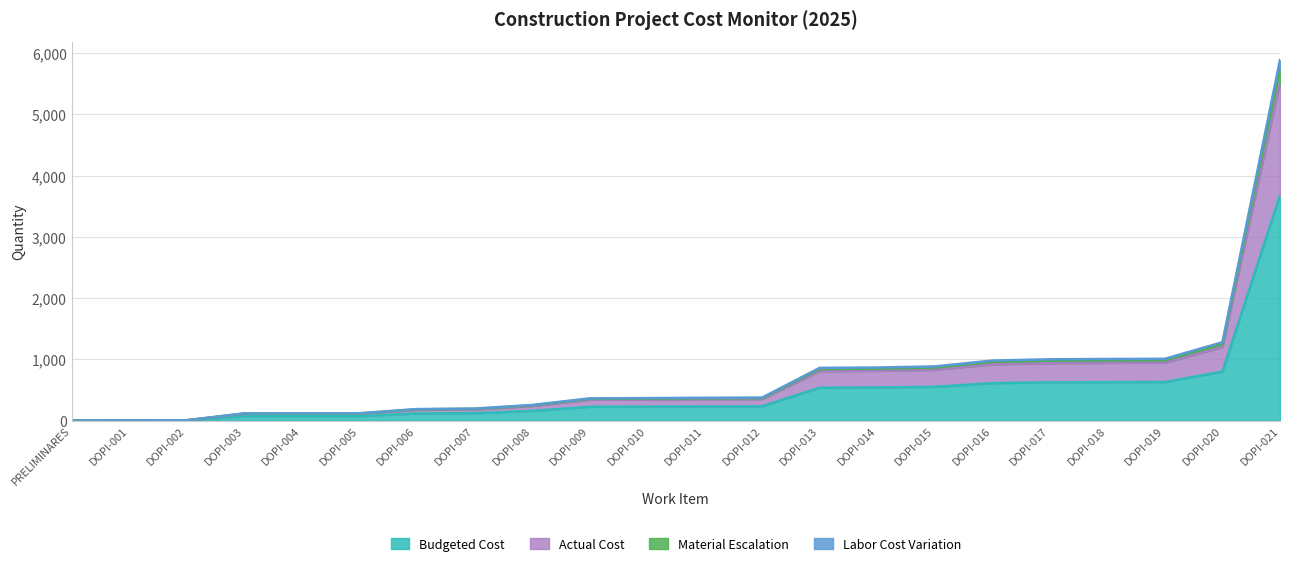

Is the value of Material Escalation at DOPI-009 greater than the value of Budgeted Cost at DOPI-002?

Yes